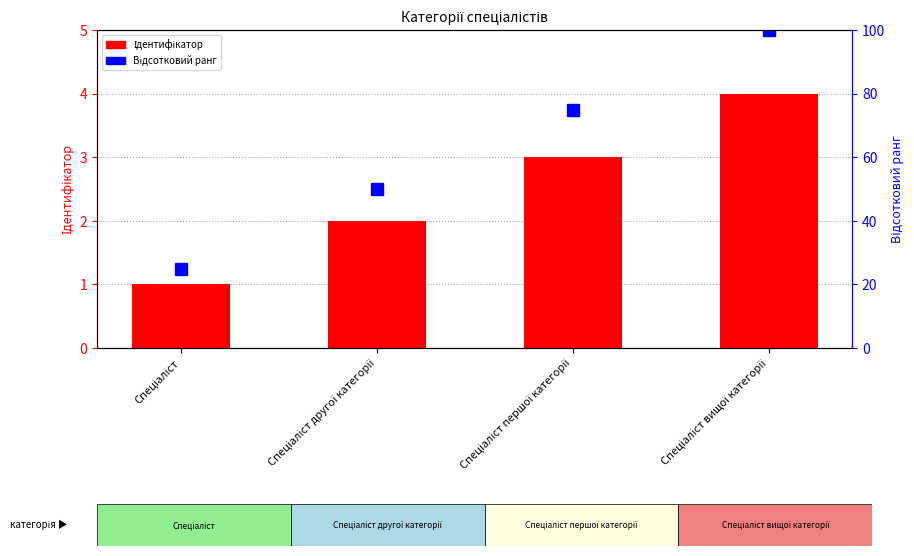

Are the bars grouped side by side (vs. stacked)?

Yes